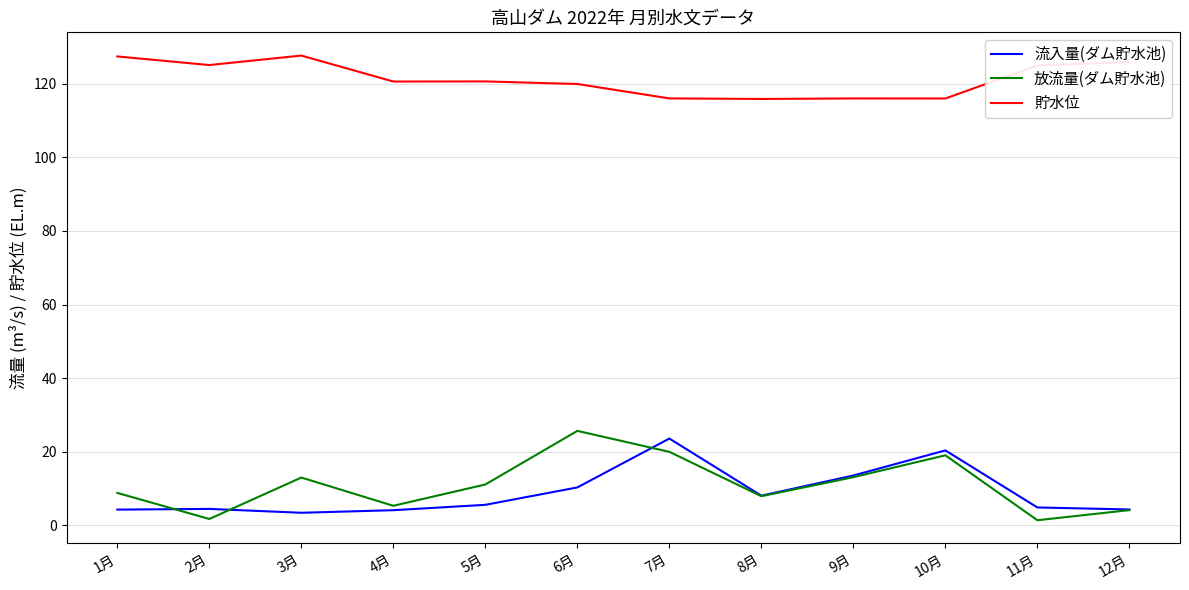

True or false: 貯水位 and 流入量(ダム貯水池) intersect in this chart.

False